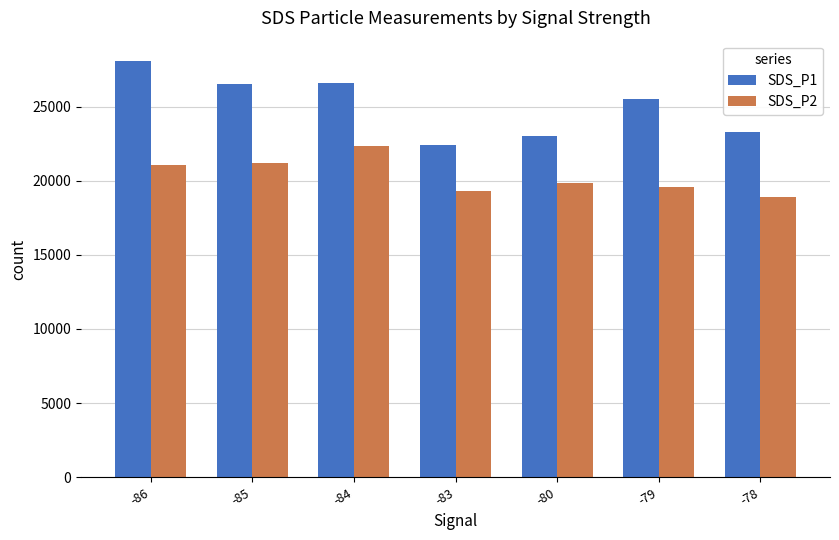

What is the difference between the maximum and minimum values in the SDS_P1 series?

5610.0